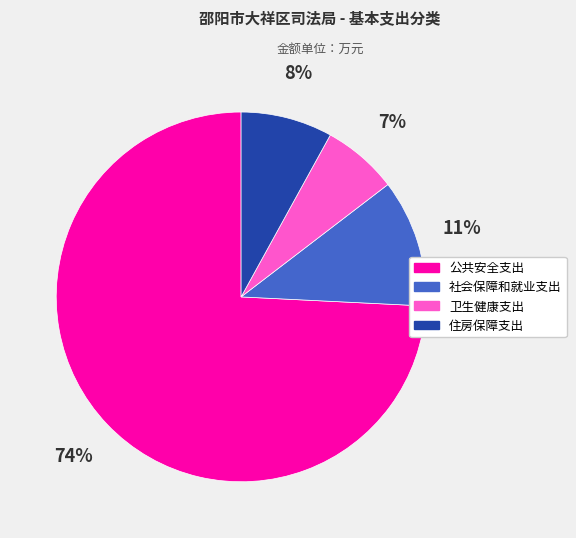

Which slice is the smallest?

卫生健康支出